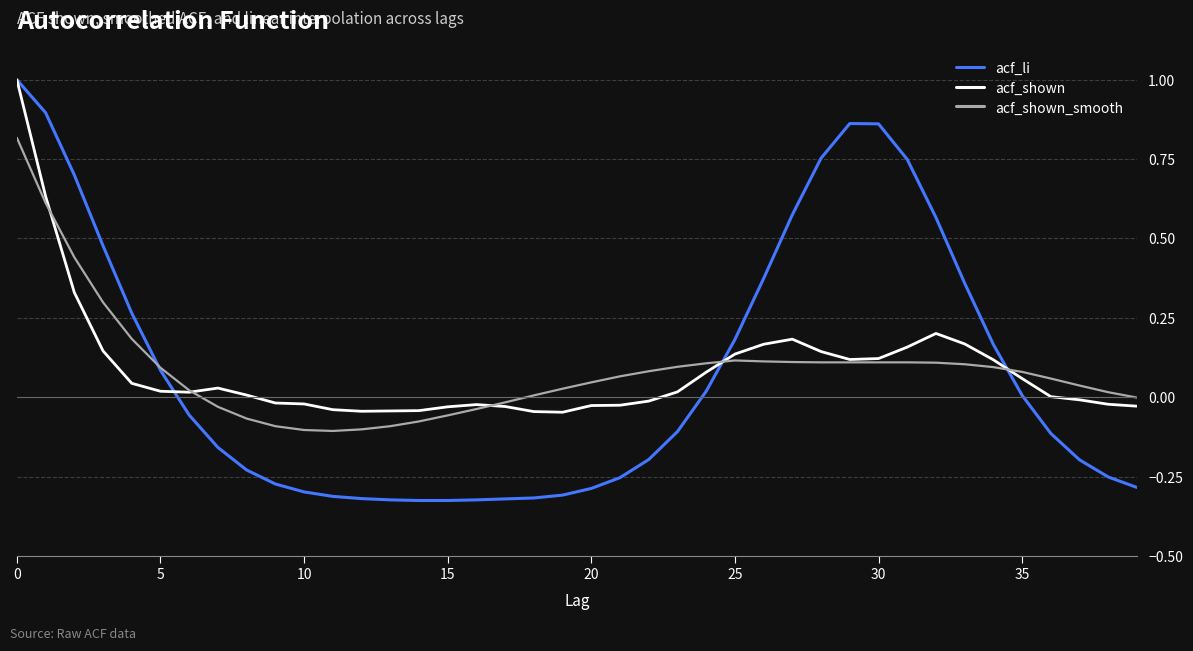

What is the maximum value shown in the chart?

1.0